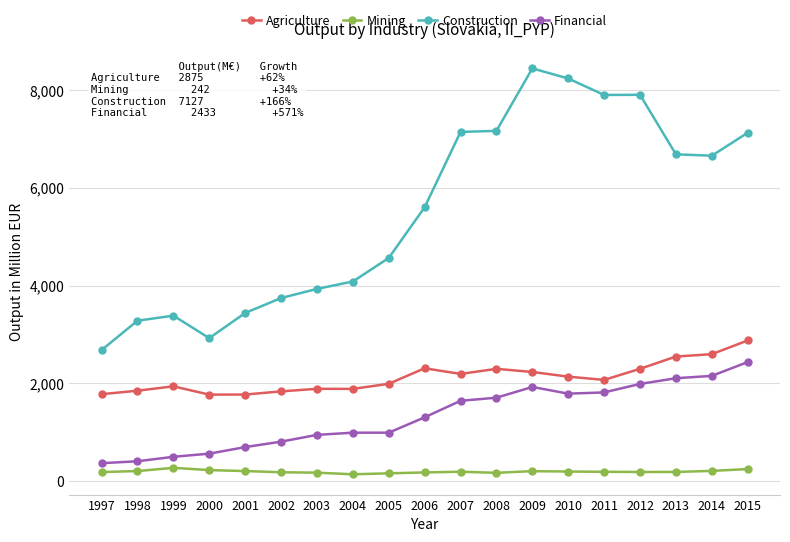

Count the number of categories in the chart.

19